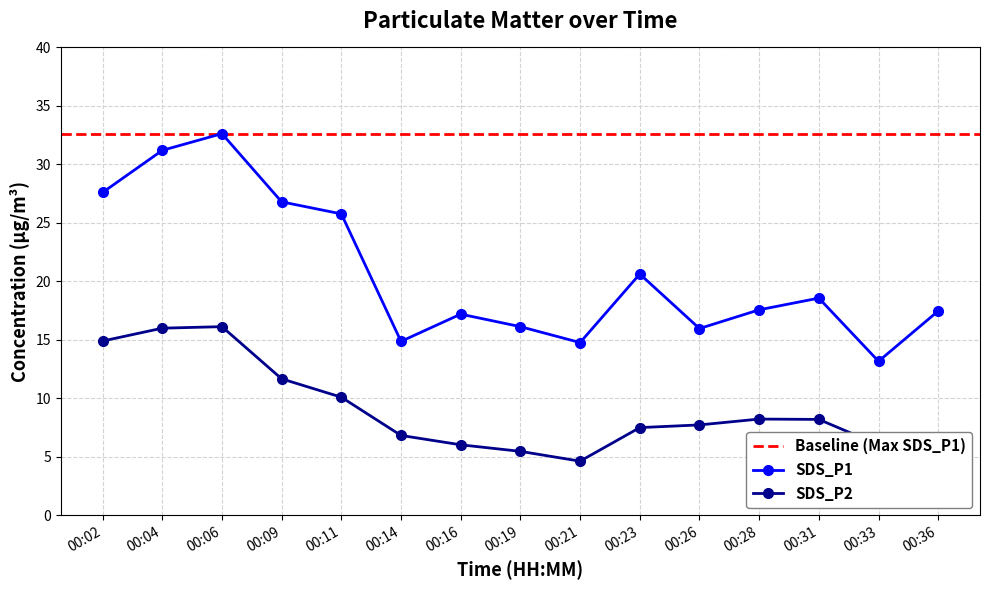

Reading right to left, what are all the values shown in this chart?

SDS_P1: 17.5	13.2	18.6	17.6	16.0	20.6	14.8	16.1	17.2	14.9	25.8	26.8	32.6	31.2	27.6
SDS_P2: 5.4	6.0	8.2	8.2	7.7	7.5	4.6	5.5	6.0	6.8	10.1	11.7	16.1	16.0	14.9